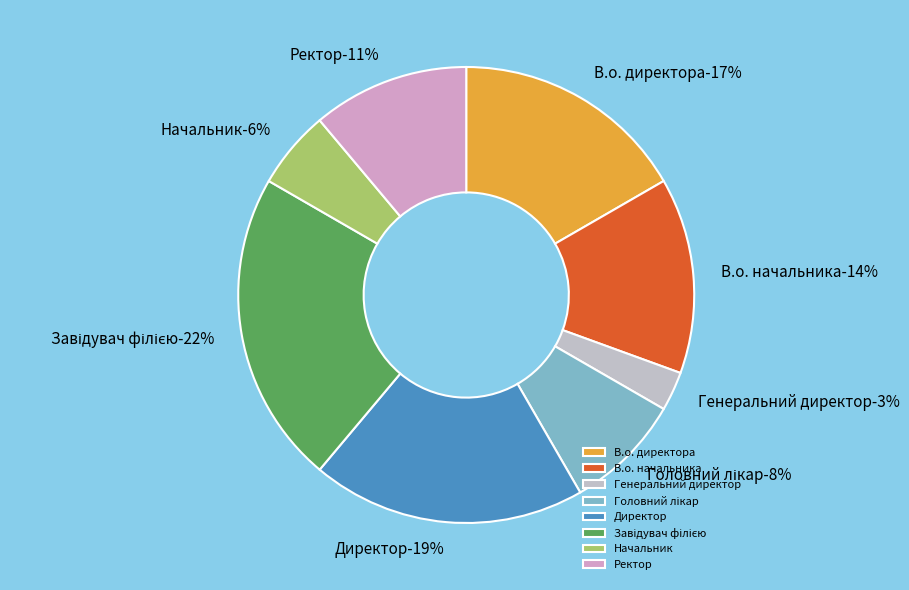

What is the smallest slice in the pie chart?

Генеральний директор